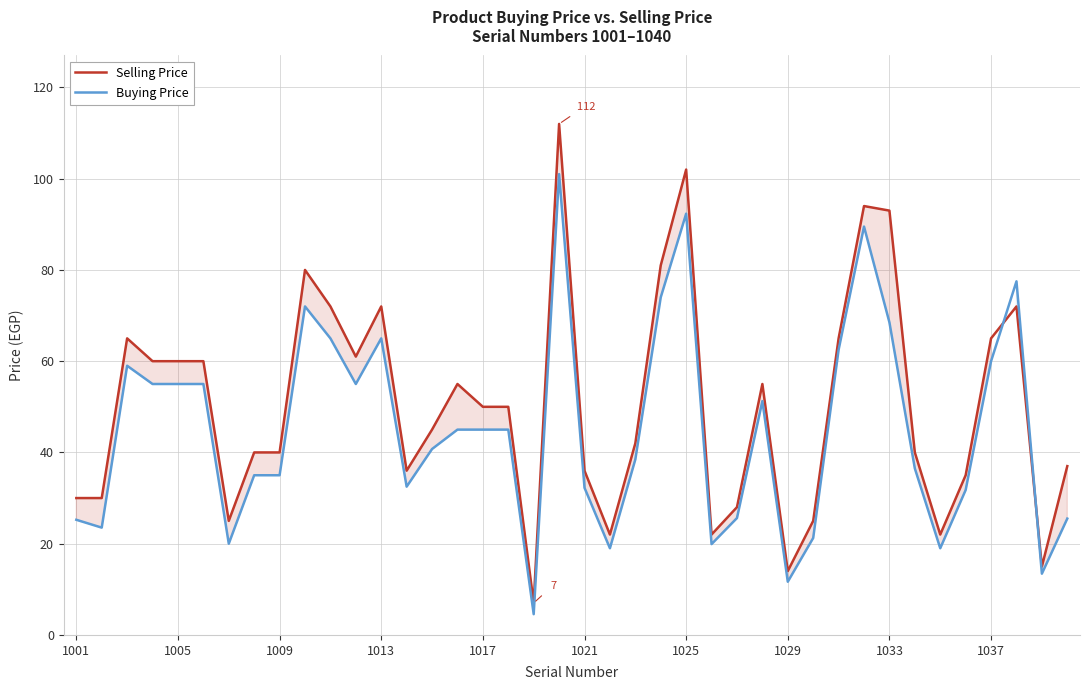

What is the minimum value for Selling Price?

7.0